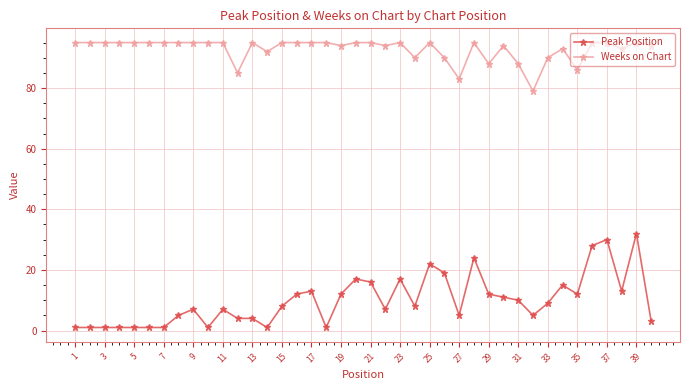

Reading left to right, list all the values displayed in this chart.

Peak Position: 1	1	1	1	1	1	1	5	7	1	7	4	4	1	8	12	13	1	12	17	16	7	17	8	22	19	5	24	12	11	10	5	9	15	12	28	30	13	32	3
Weeks on Chart: 95	95	95	95	95	95	95	95	95	95	95	85	95	92	95	95	95	95	94	95	95	94	95	90	95	90	83	95	88	94	88	79	90	93	86	95	95	93	95	94